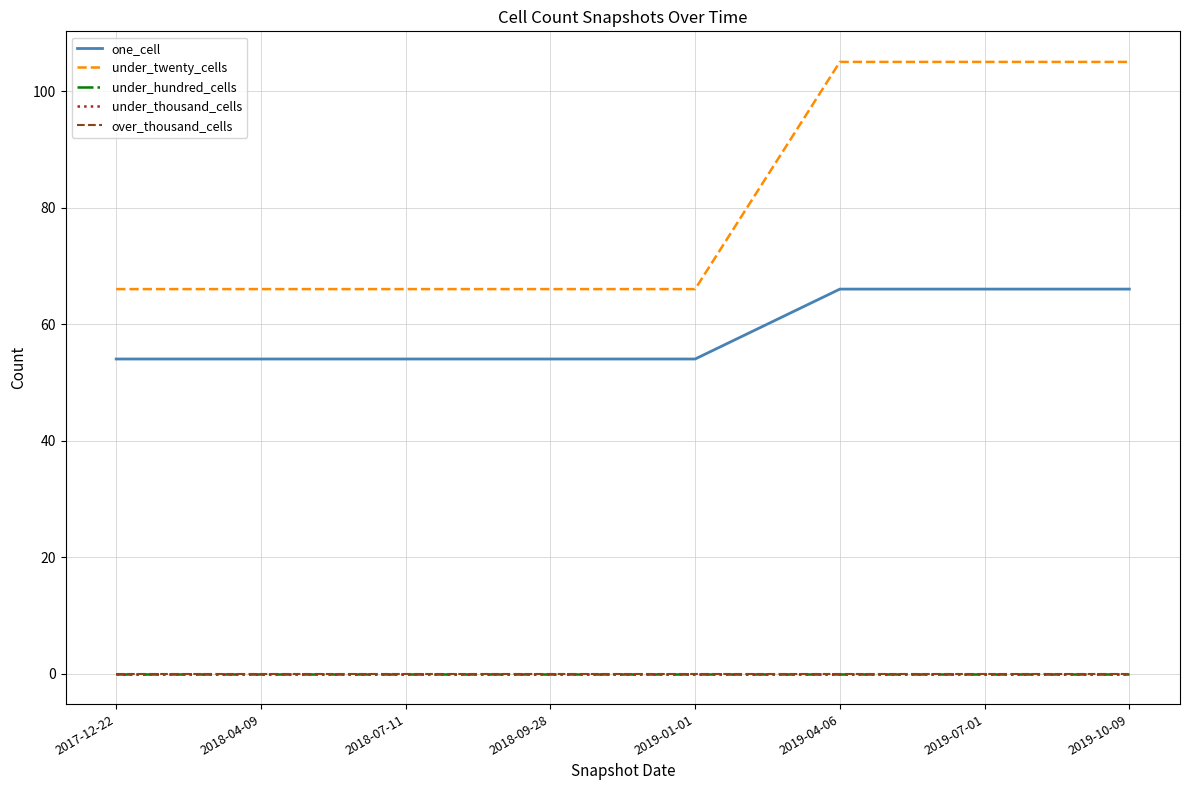

Reading right to left, what are all the values shown in this chart?

one_cell: 2019-10-09=66	2019-07-01=66	2019-04-06=66	2019-01-01=54	2018-09-28=54	2018-07-11=54	2018-04-09=54	2017-12-22=54
under_twenty_cells: 2019-10-09=105	2019-07-01=105	2019-04-06=105	2019-01-01=66	2018-09-28=66	2018-07-11=66	2018-04-09=66	2017-12-22=66
under_hundred_cells: 2019-10-09=0	2019-07-01=0	2019-04-06=0	2019-01-01=0	2018-09-28=0	2018-07-11=0	2018-04-09=0	2017-12-22=0
under_thousand_cells: 2019-10-09=0	2019-07-01=0	2019-04-06=0	2019-01-01=0	2018-09-28=0	2018-07-11=0	2018-04-09=0	2017-12-22=0
over_thousand_cells: 2019-10-09=0	2019-07-01=0	2019-04-06=0	2019-01-01=0	2018-09-28=0	2018-07-11=0	2018-04-09=0	2017-12-22=0